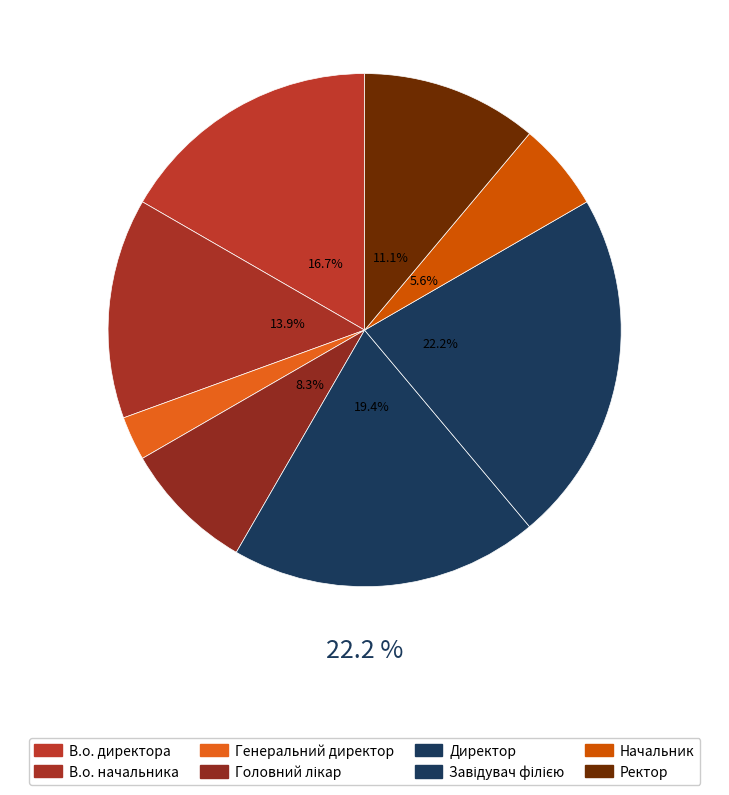

What is the largest slice in the pie chart?

Завідувач філією